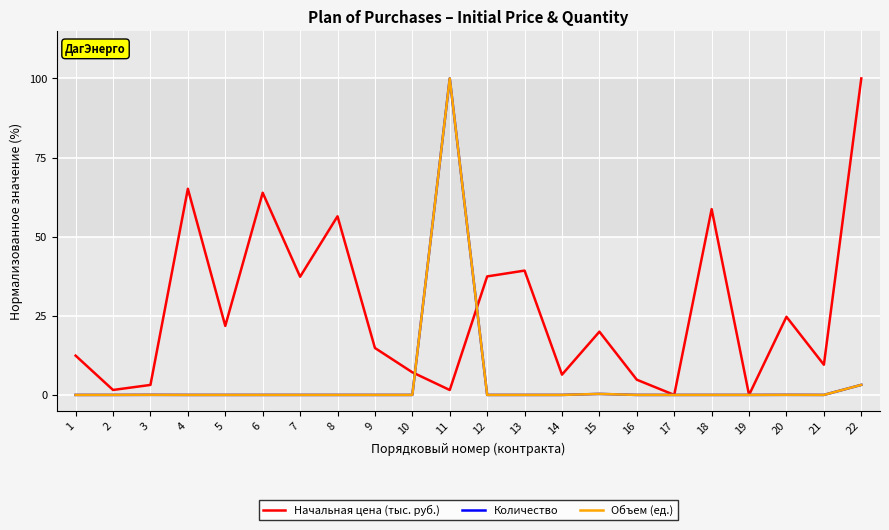

Is this an area chart (filled region under the line)?

No